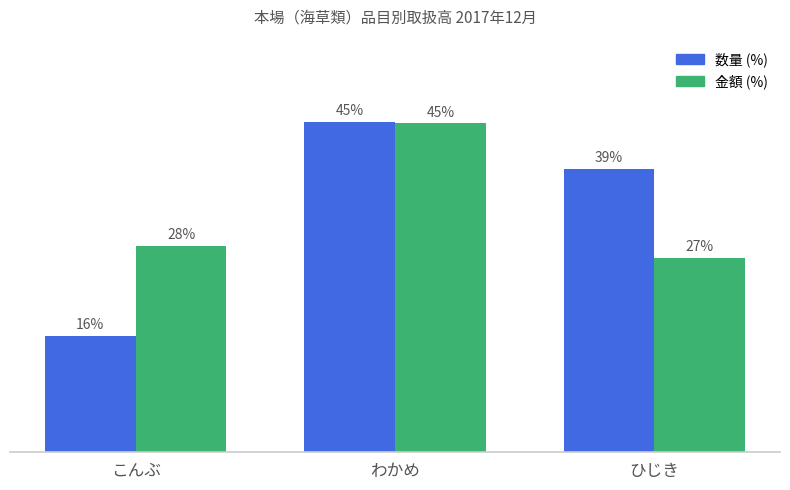

At which category is the sum across all series the highest?

わかめ